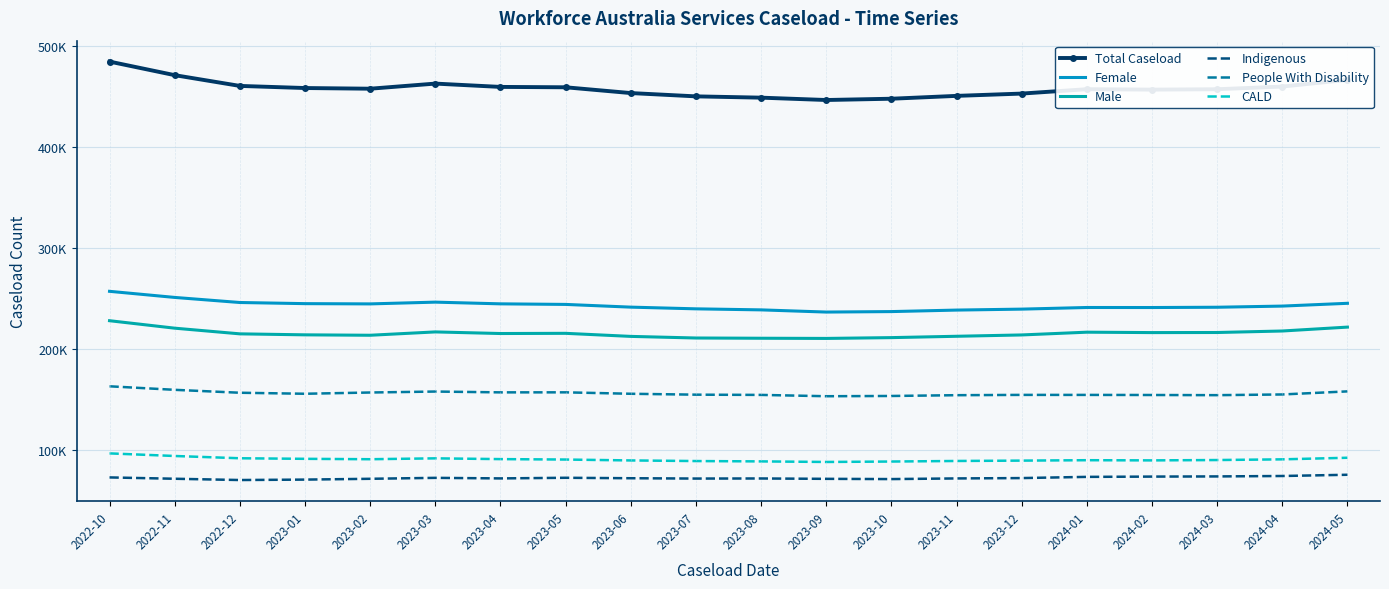

Which series has the largest total across all categories?

Total Caseload